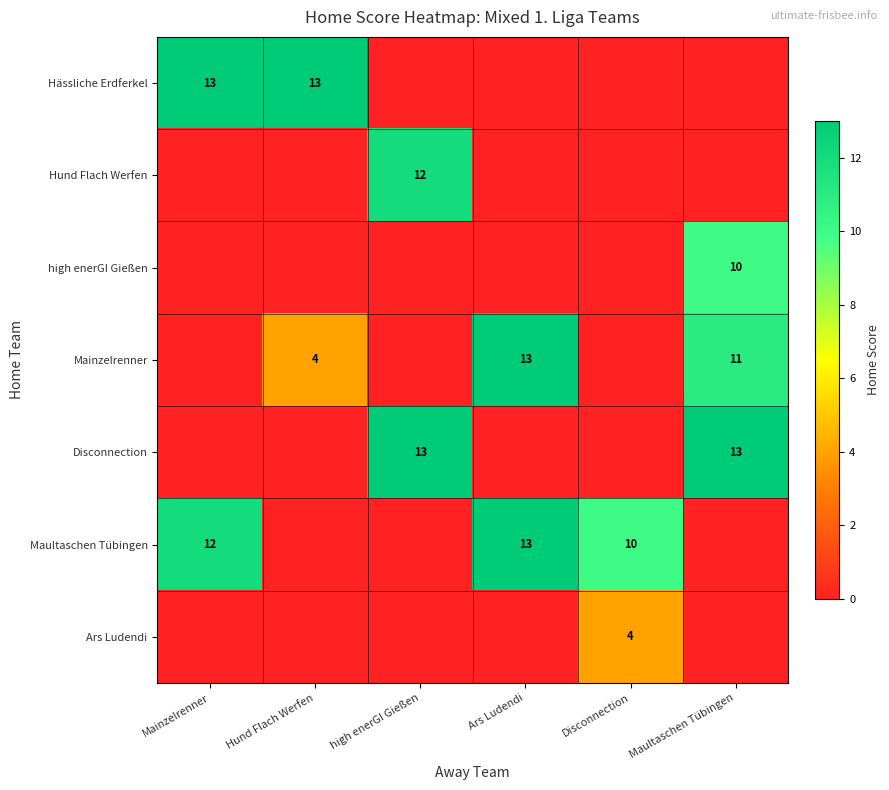

Is it true that Hässliche Erdferkel equals 18 at Mainzelrenner?

False